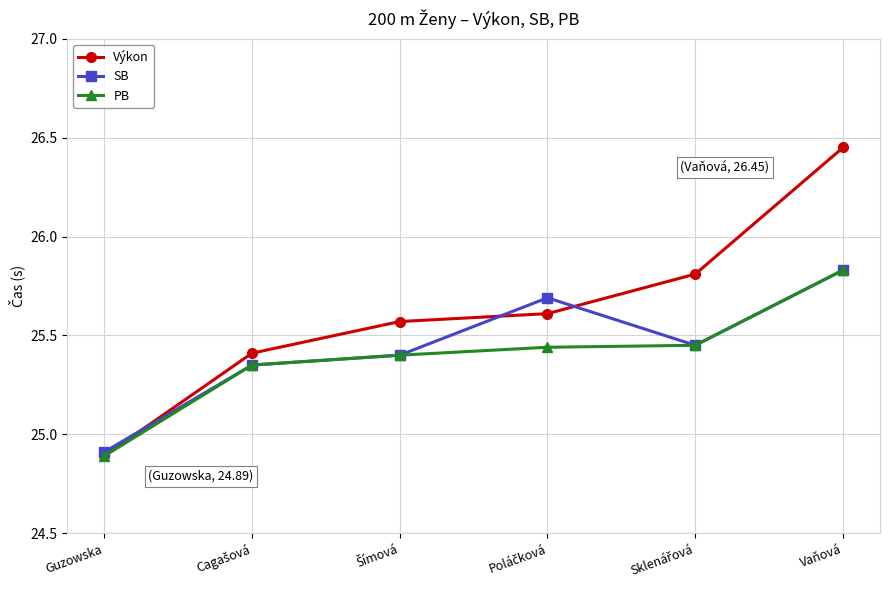

At which category is the sum across all series the highest?

Vaňová